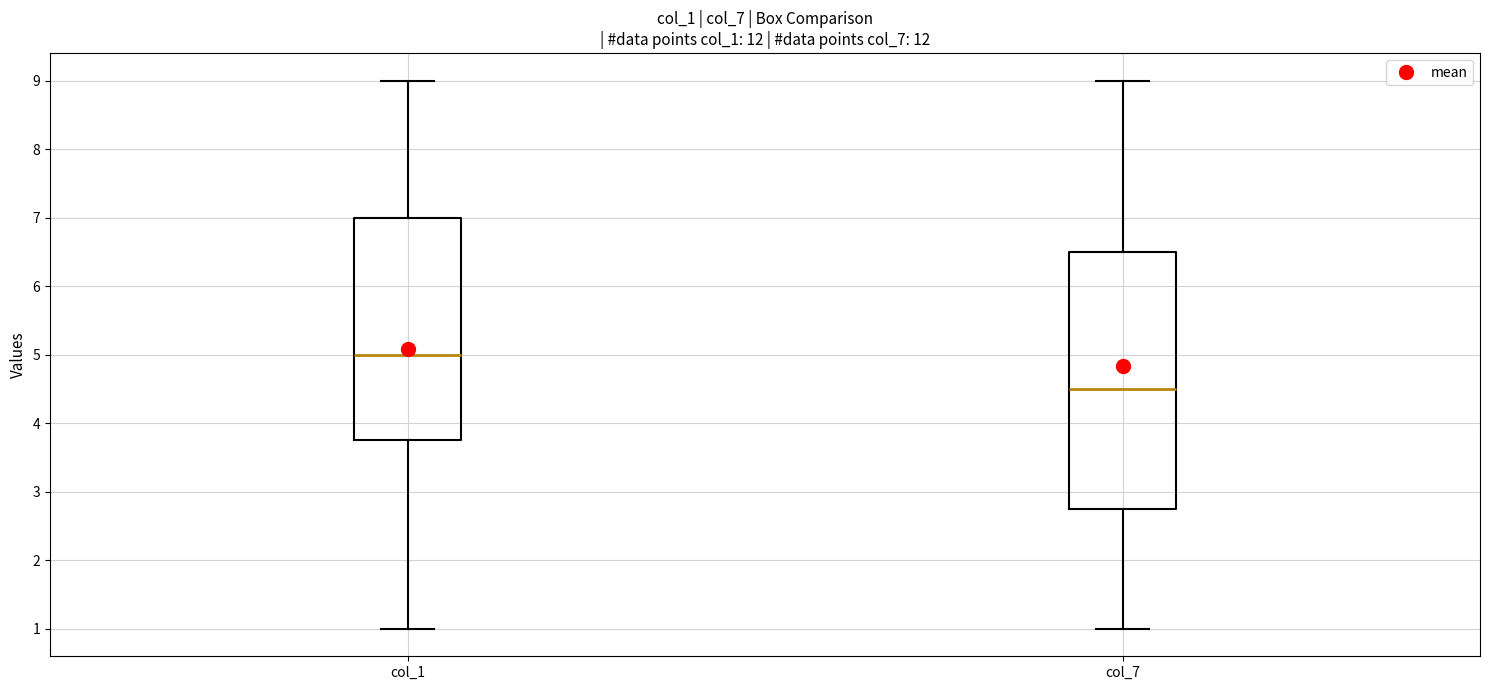

Where does the median line of the box for col_7 sit on the y-axis? The values are not printed on the chart, so give them approximately, as read against the axis.

4.5